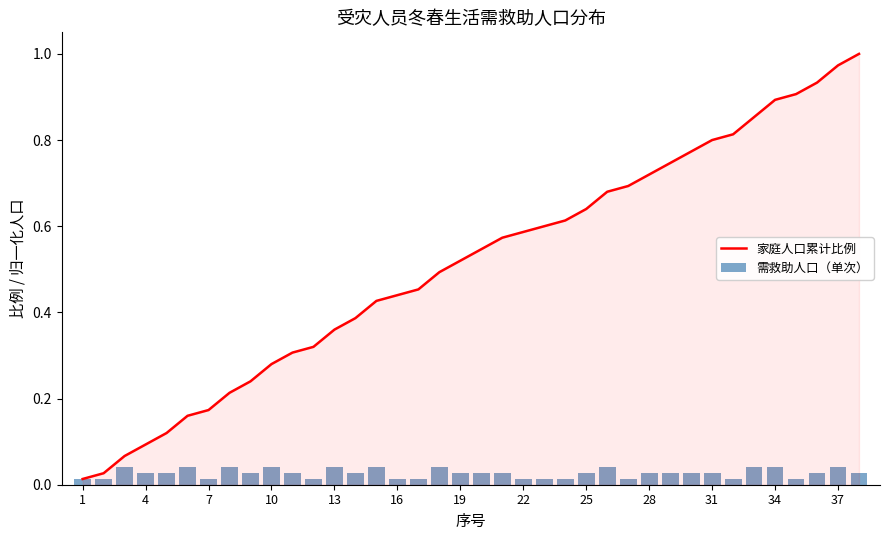

At which label does 家庭人口累计比例 reach its minimum?

1